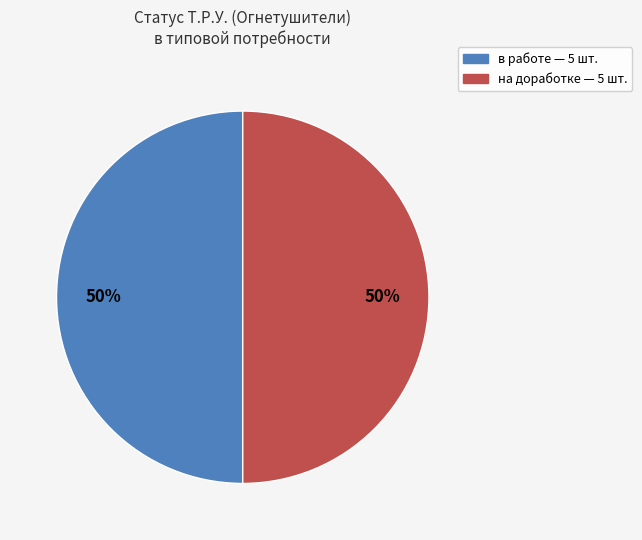

Count the number of slices in the pie.

2